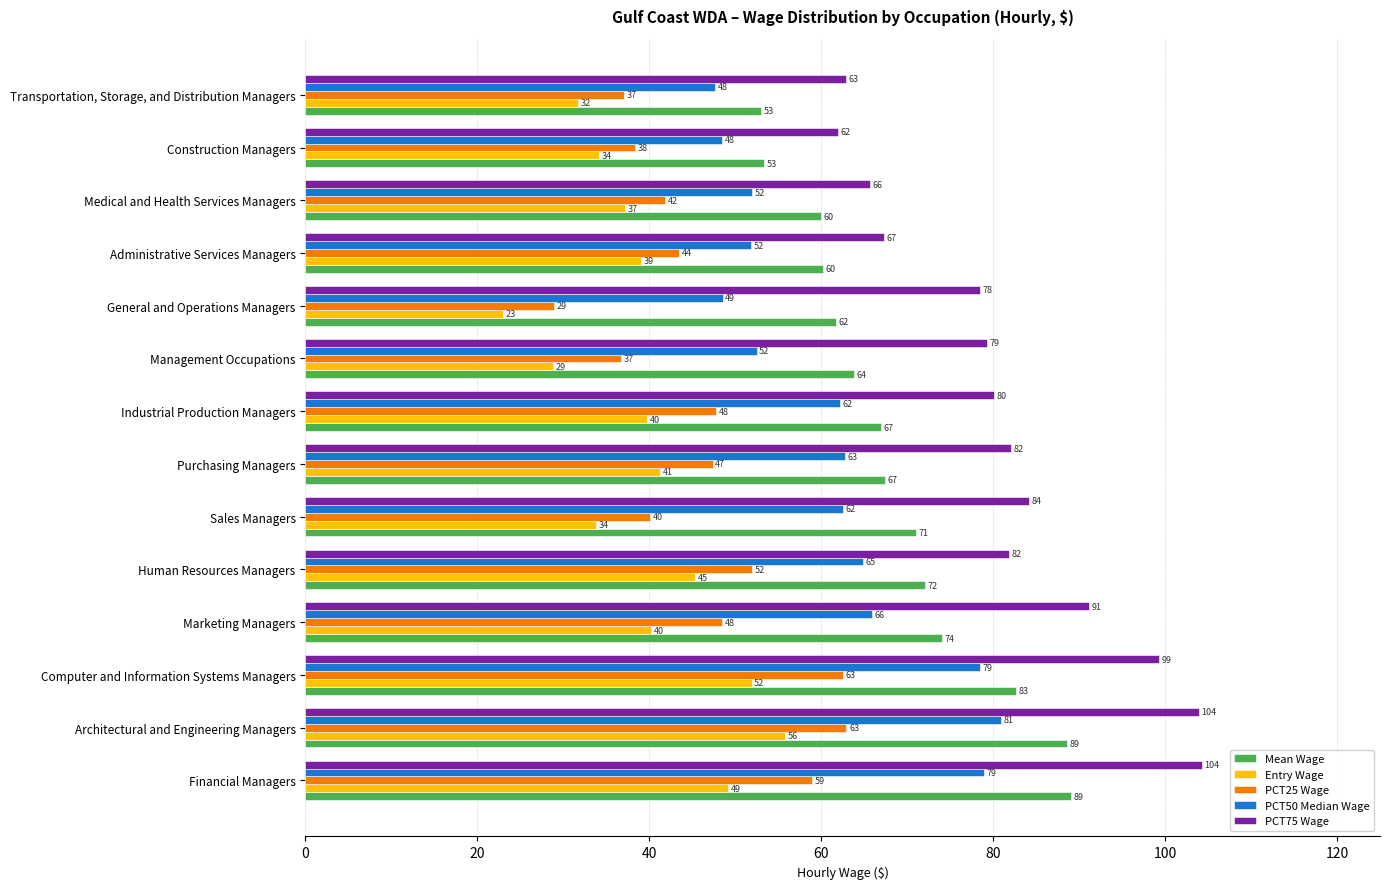

Rank the series by their average value, from lowest to highest.

Entry Wage, PCT25 Wage, PCT50 Median Wage, Mean Wage, PCT75 Wage